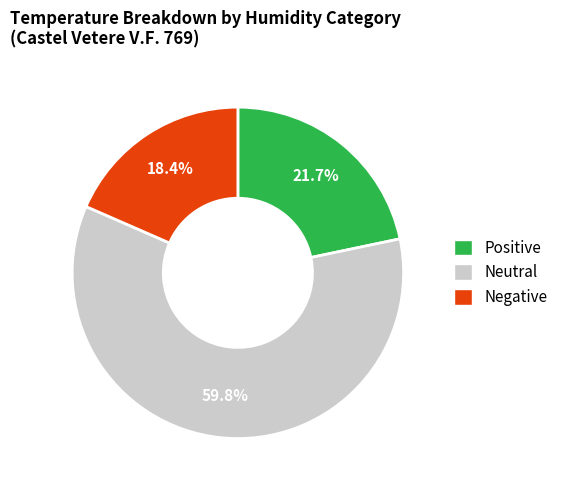

Is there a majority slice in this chart?

Yes